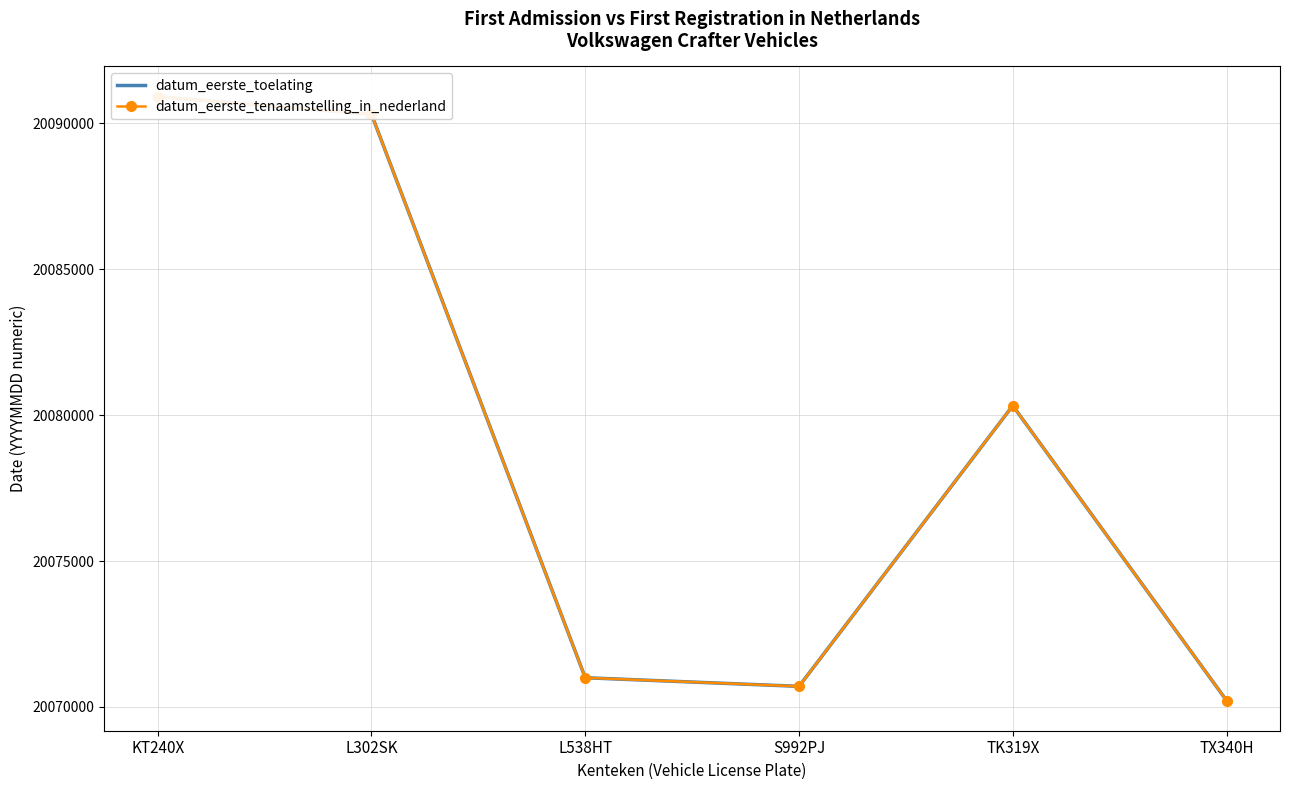

Is it true that datum_eerste_toelating equals 34827502 at L538HT?

False